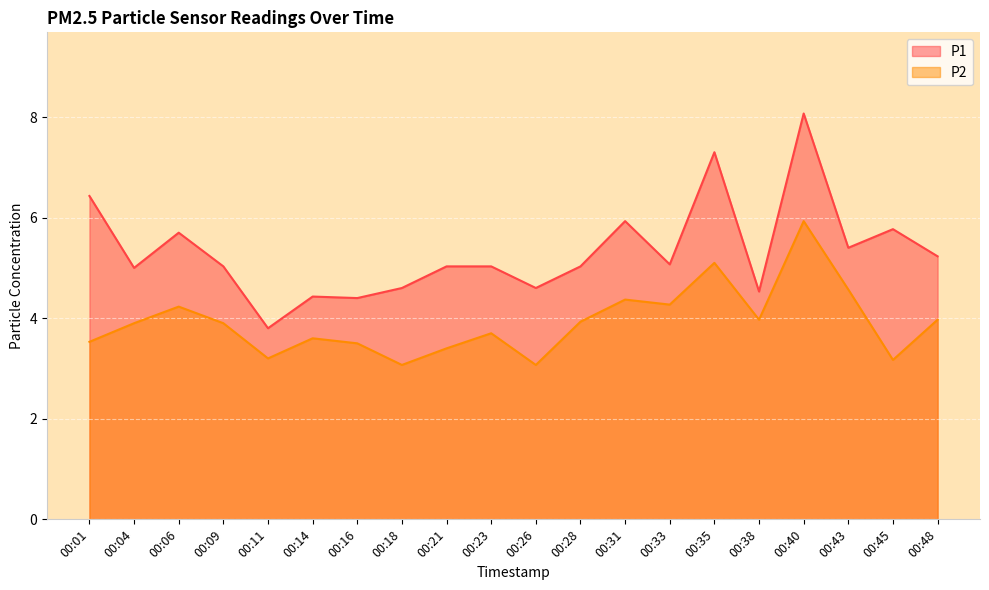

Reading left to right, list all the values displayed in this chart.

P1: 6.4	5.0	5.7	5.0	3.8	4.4	4.4	4.6	5.0	5.0	4.6	5.0	5.9	5.1	7.3	4.5	8.1	5.4	5.8	5.2
P2: 3.5	3.9	4.2	3.9	3.2	3.6	3.5	3.1	3.4	3.7	3.1	3.9	4.4	4.3	5.1	4.0	5.9	4.6	3.2	4.0